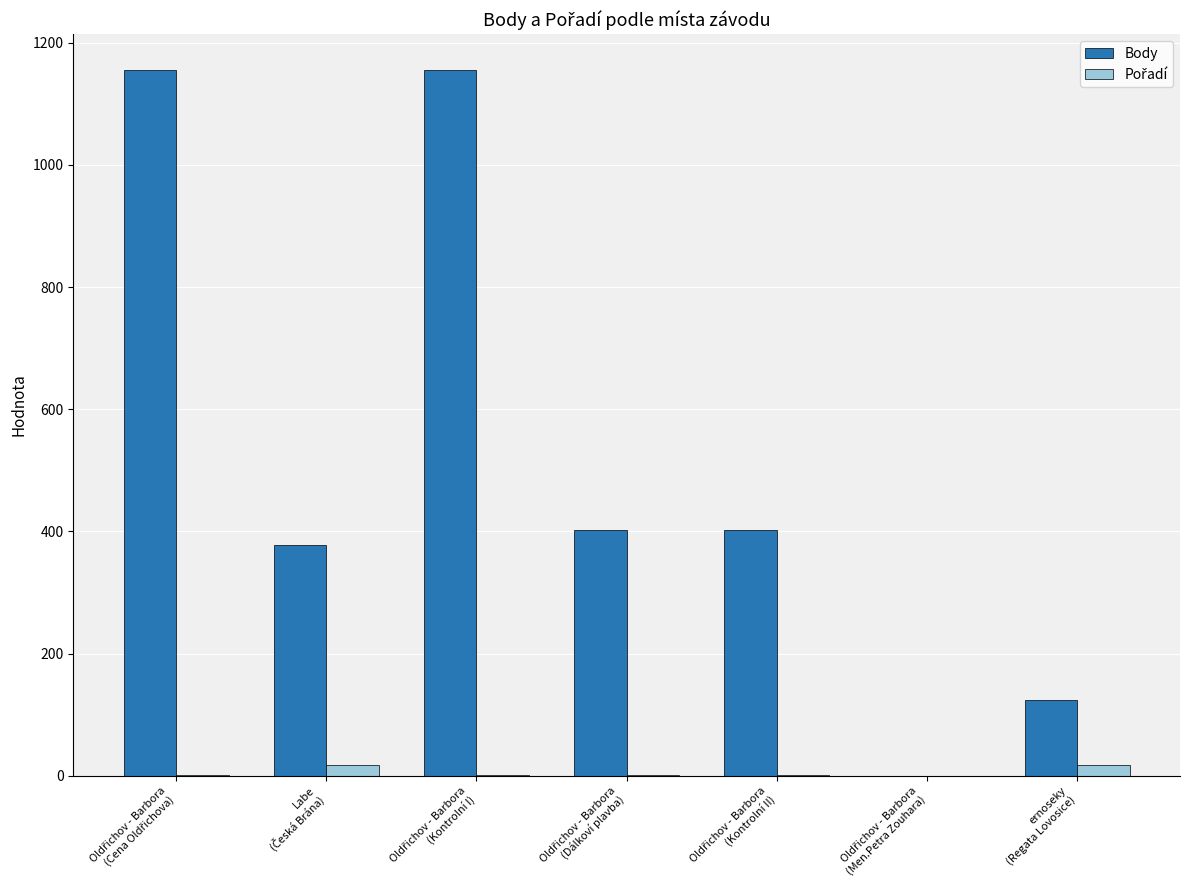

What is the sum of all Body values?

3617